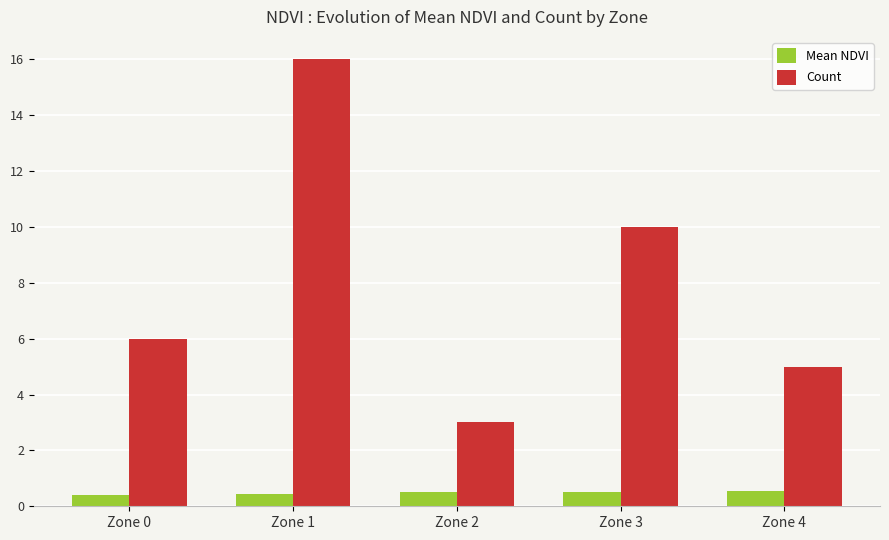

What is the value of the Mean NDVI bar at the 4th from the left?

0.5